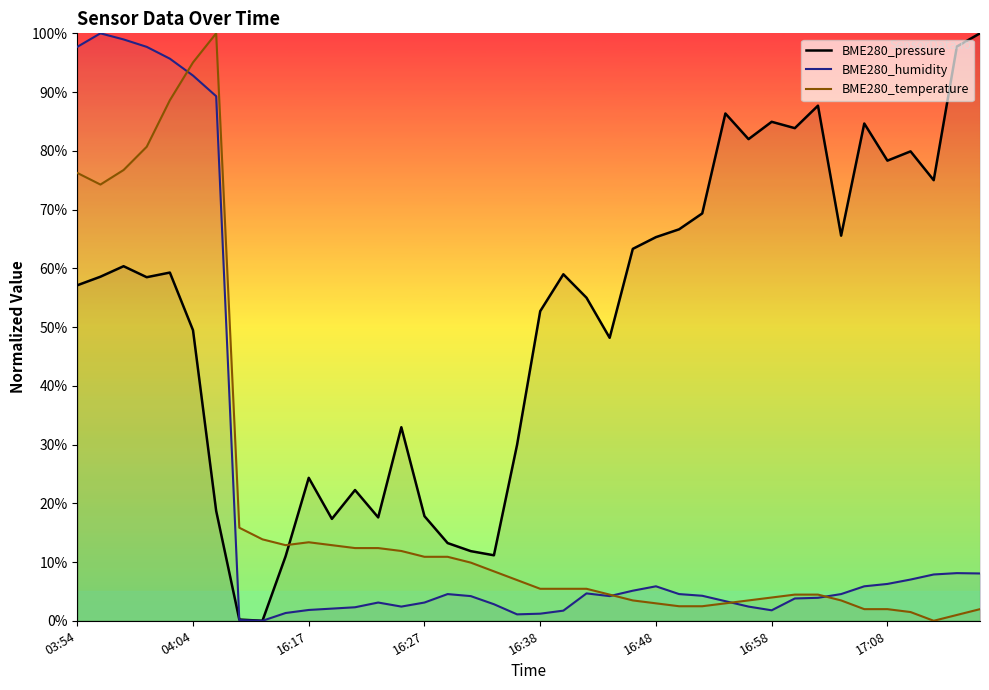

How many lines are shown in the chart?

3